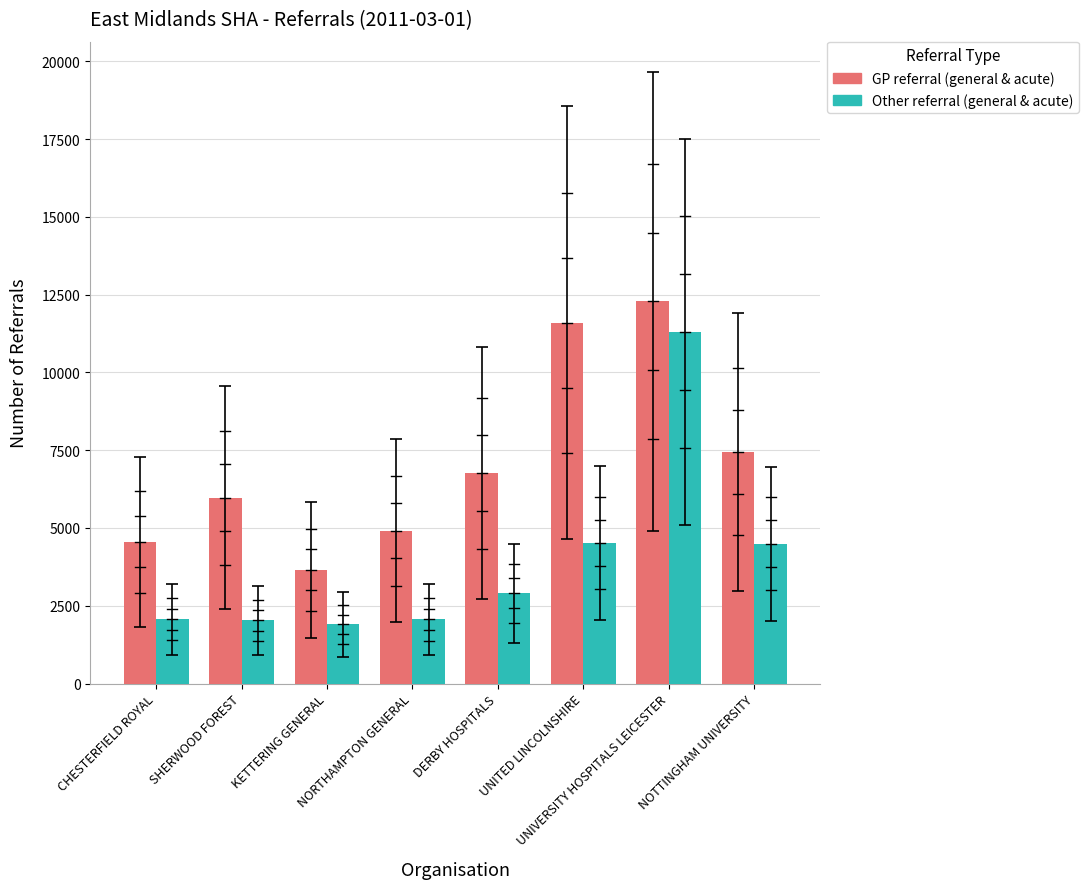

What is the label of the 1st bar from the left?

CHESTERFIELD ROYAL